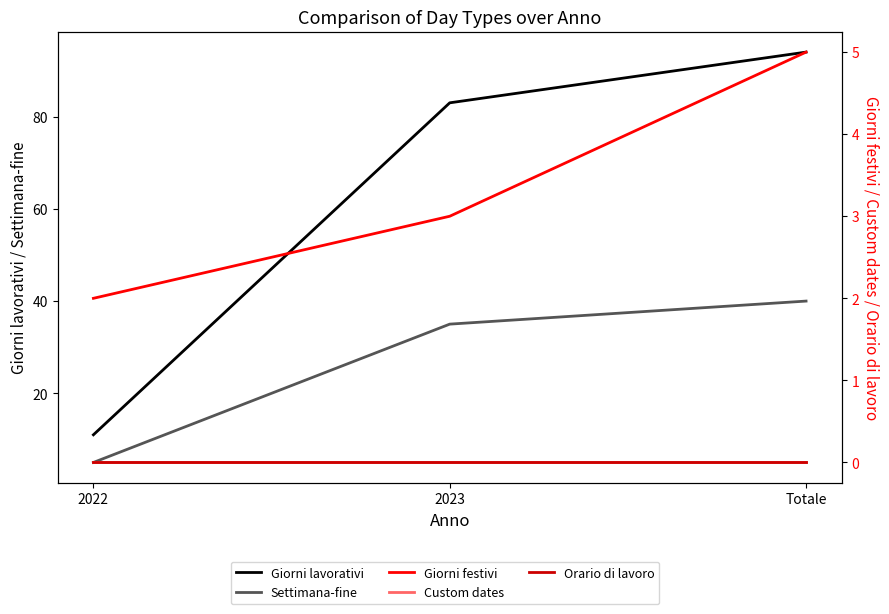

Which has a higher value, 2022 or Totale?

Totale